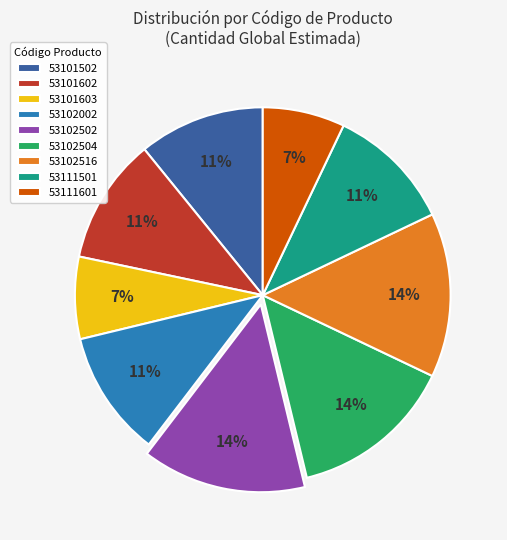

Is it true that 53101603 is 1% of the pie?

False